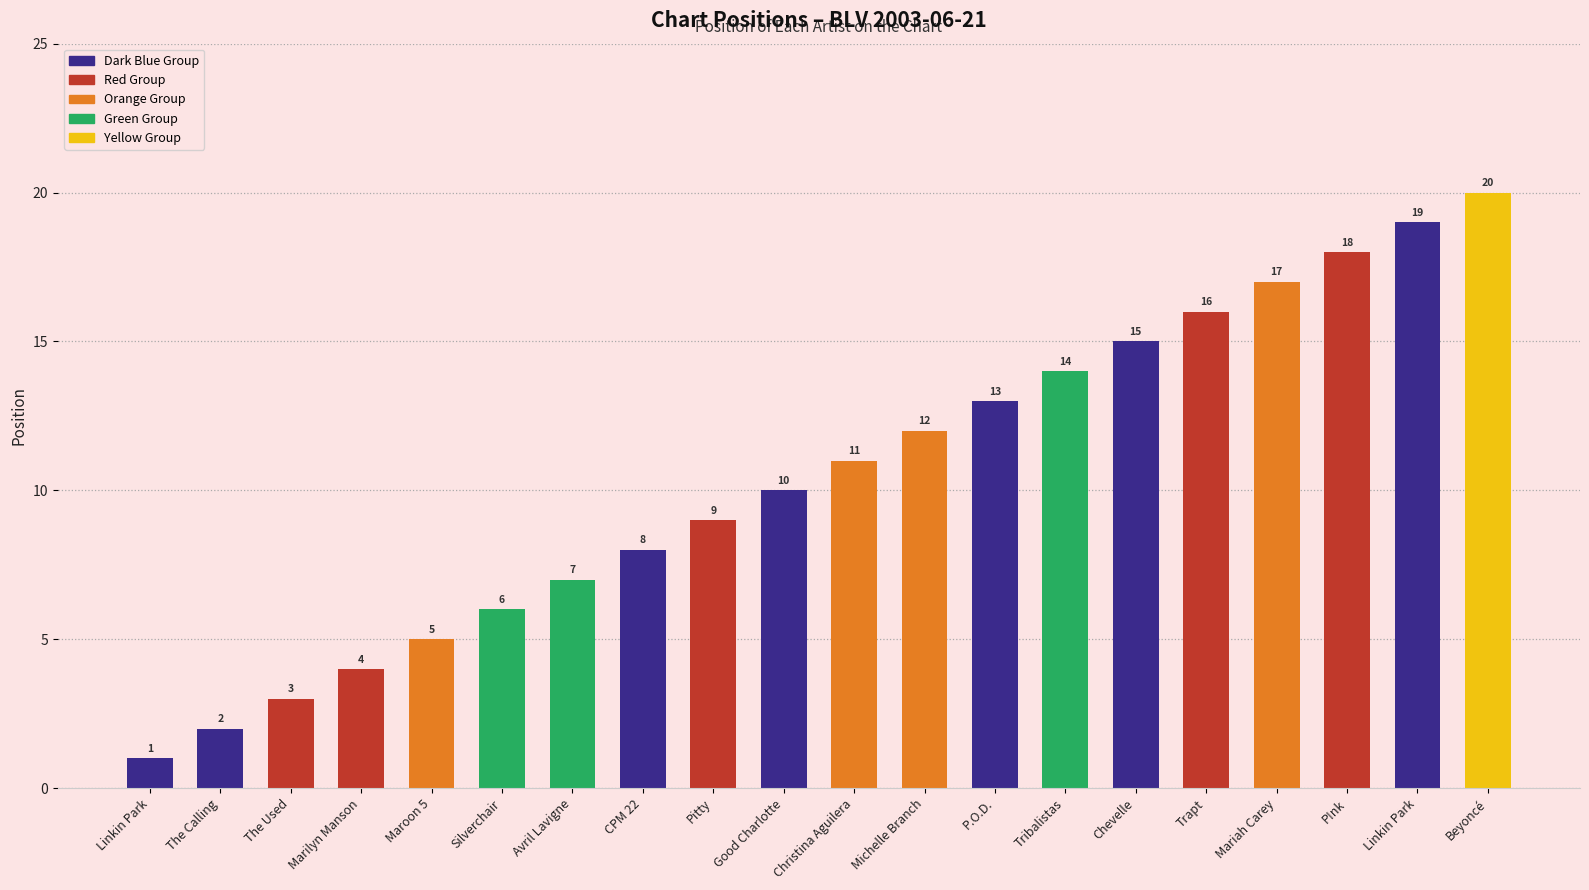

Reading right to left, extract all data points from this chart.

Beyoncé=20	Linkin Park=19	P!nk=18	Mariah Carey=17	Trapt=16	Chevelle=15	Tribalistas=14	P.O.D.=13	Michelle Branch=12	Christina Aguilera=11	Good Charlotte=10	Pitty=9	CPM 22=8	Avril Lavigne=7	Silverchair=6	Maroon 5=5	Marilyn Manson=4	The Used=3	The Calling=2	Linkin Park=1